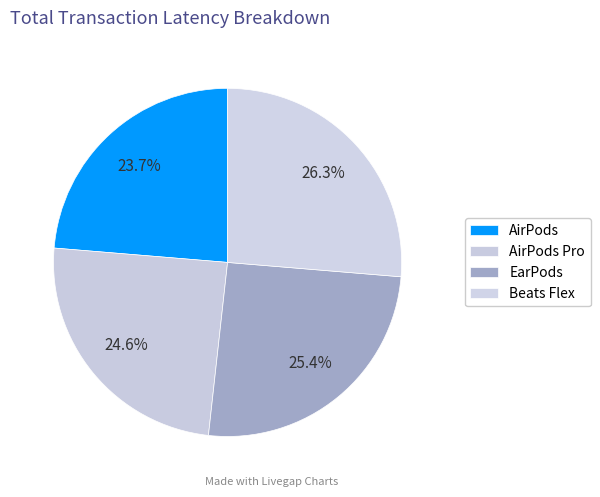

Which slice is the smallest?

AirPods